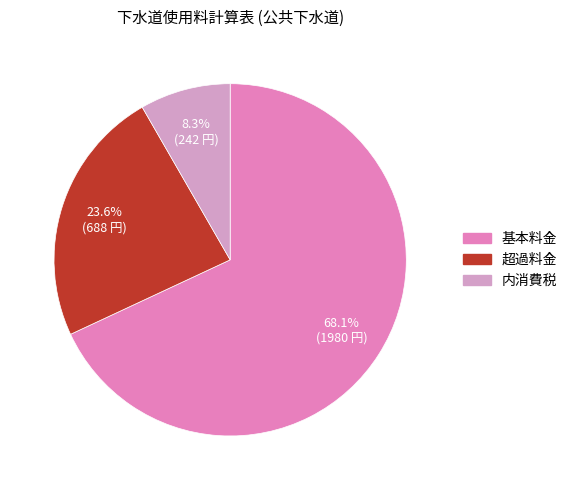

To the nearest percent, what is the average slice percentage?

33%